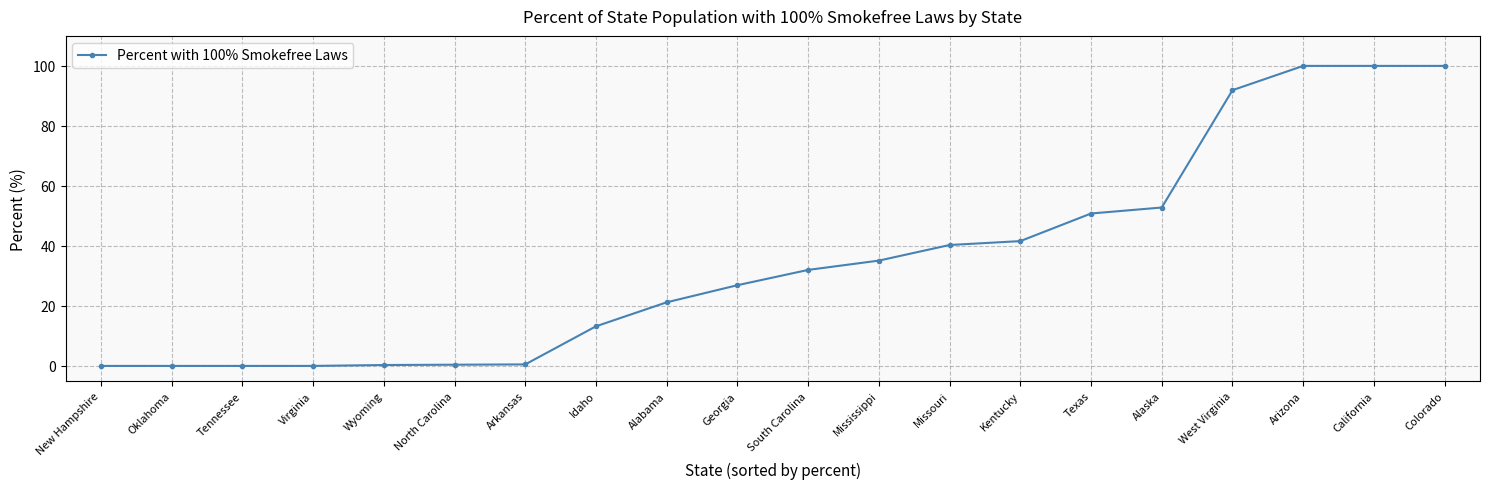

What is the greatest value displayed?

100.0